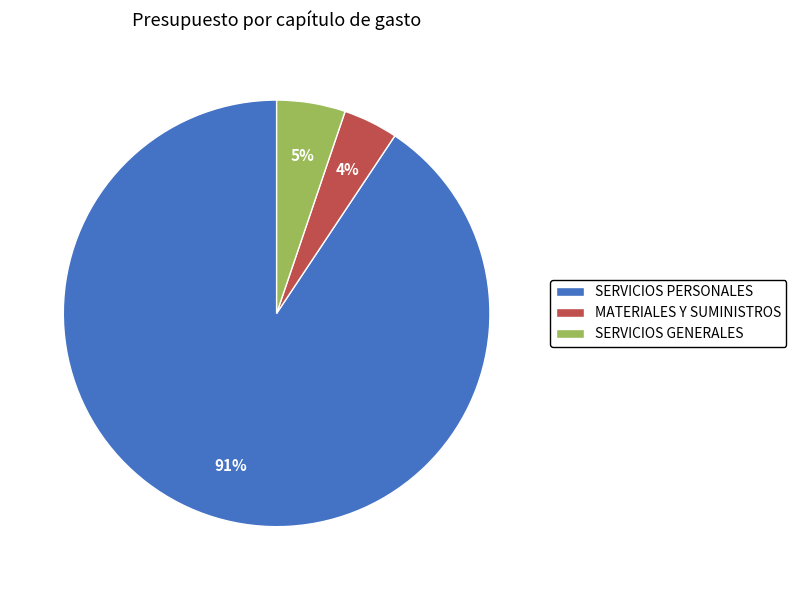

Between SERVICIOS PERSONALES and SERVICIOS GENERALES, which is larger?

SERVICIOS PERSONALES